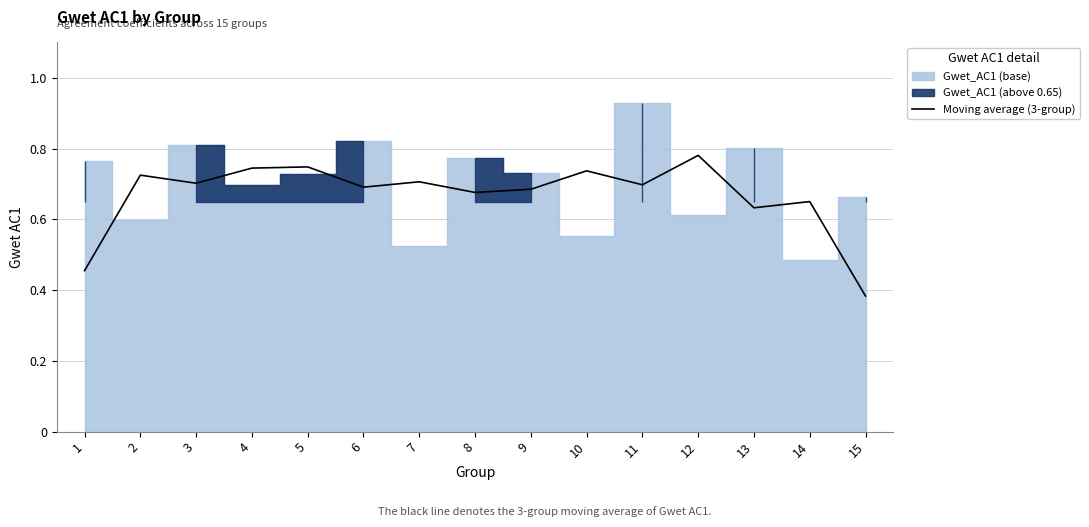

Does the chart display data point markers on the line(s)?

No